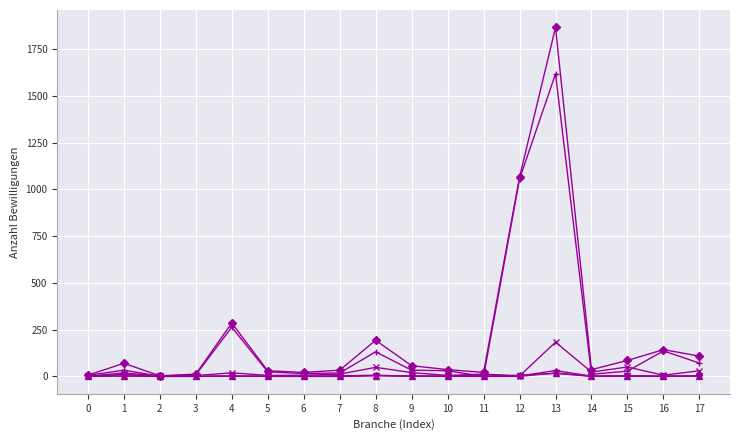

At which category is the sum across all series the highest?

13